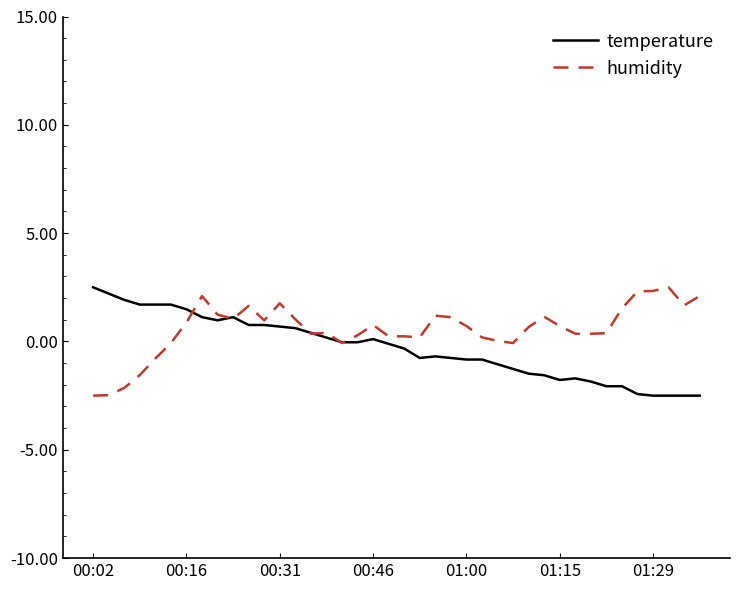

What is the maximum value for humidity?

2.5